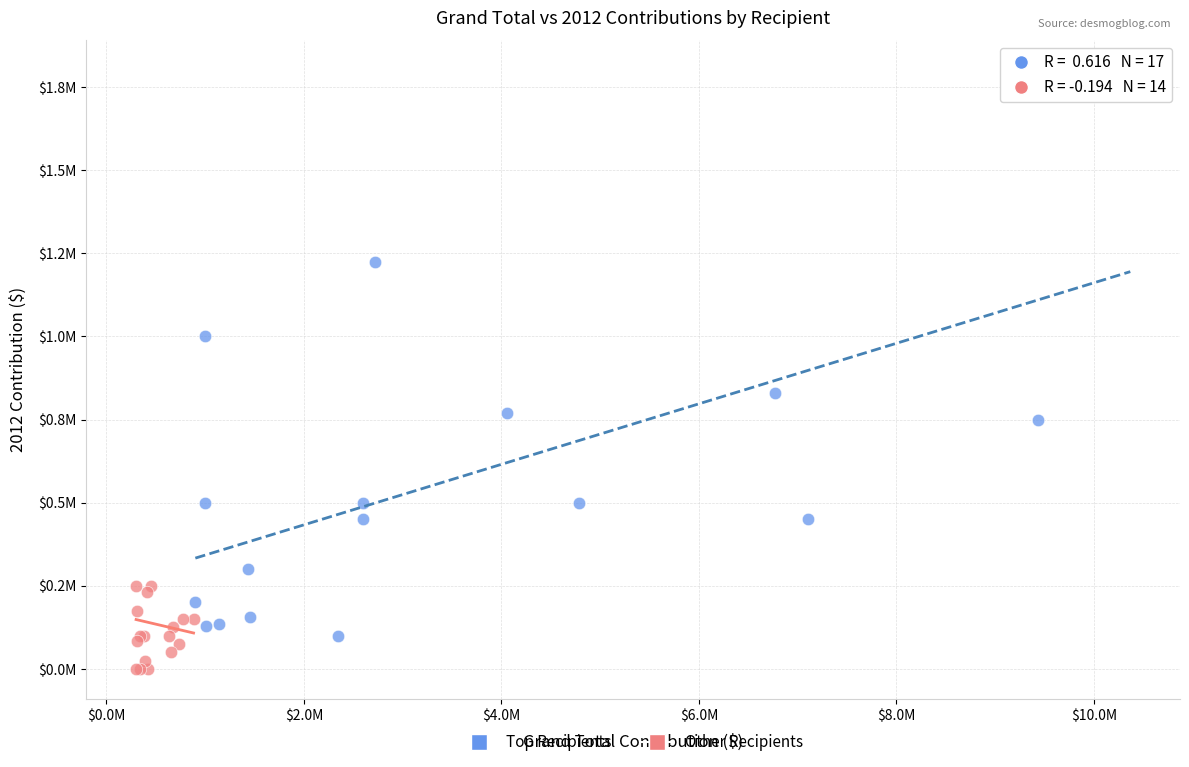

What are all the series names shown in the legend?

Top Recipients, Other Recipients